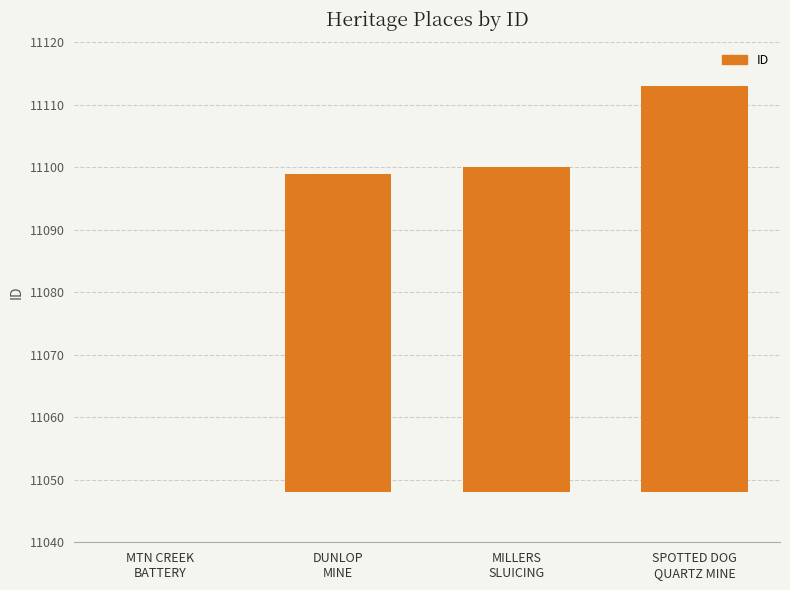

The chart shows a value of 81 at MILLERS
SLUICING. True or false?

False